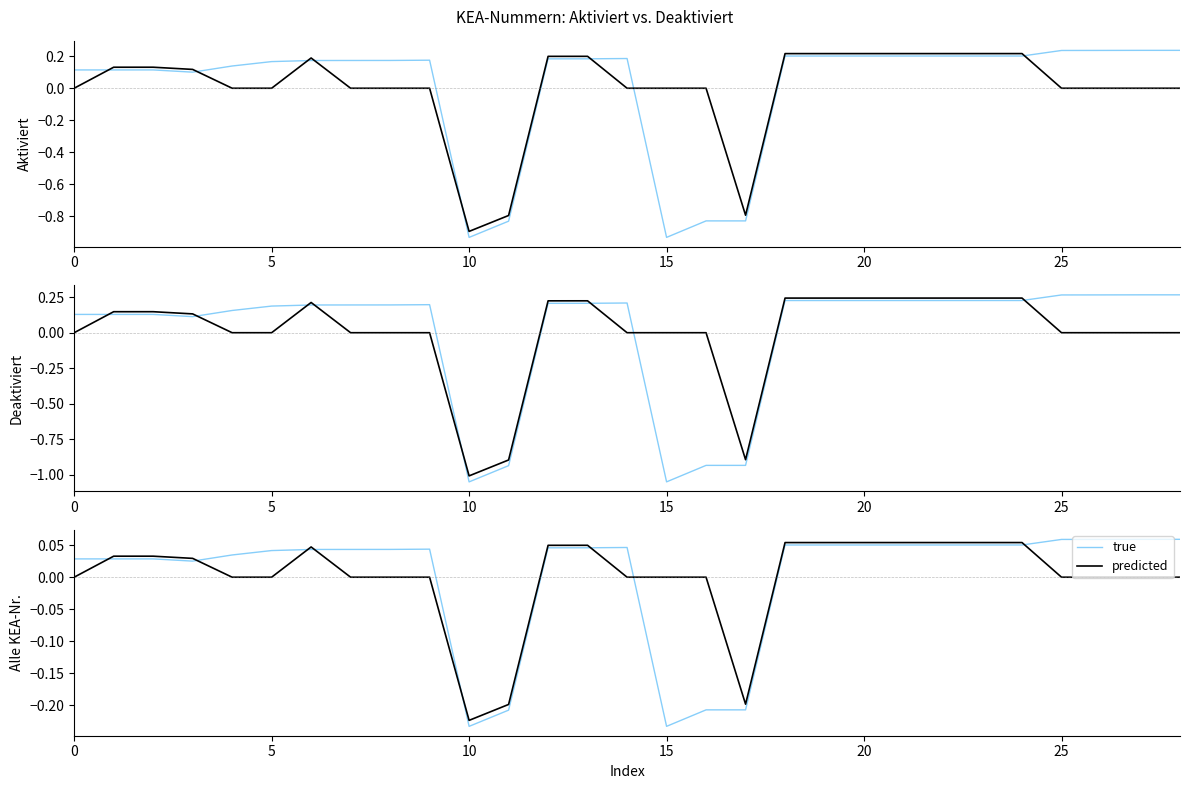

Read the true value at 27.

0.1